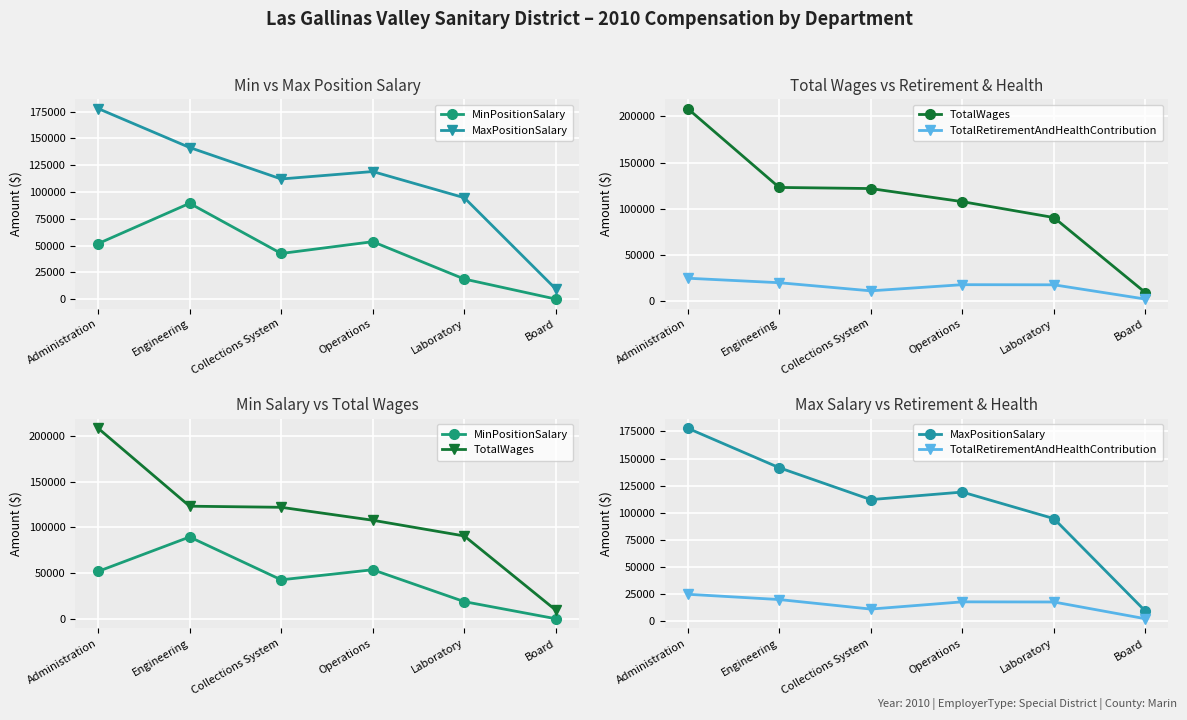

At how many categories does at least one series exceed 67645?

5